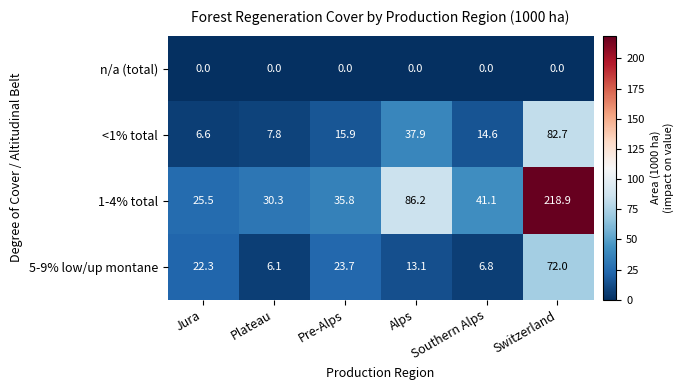

At which category is the sum across all series the highest?

Switzerland